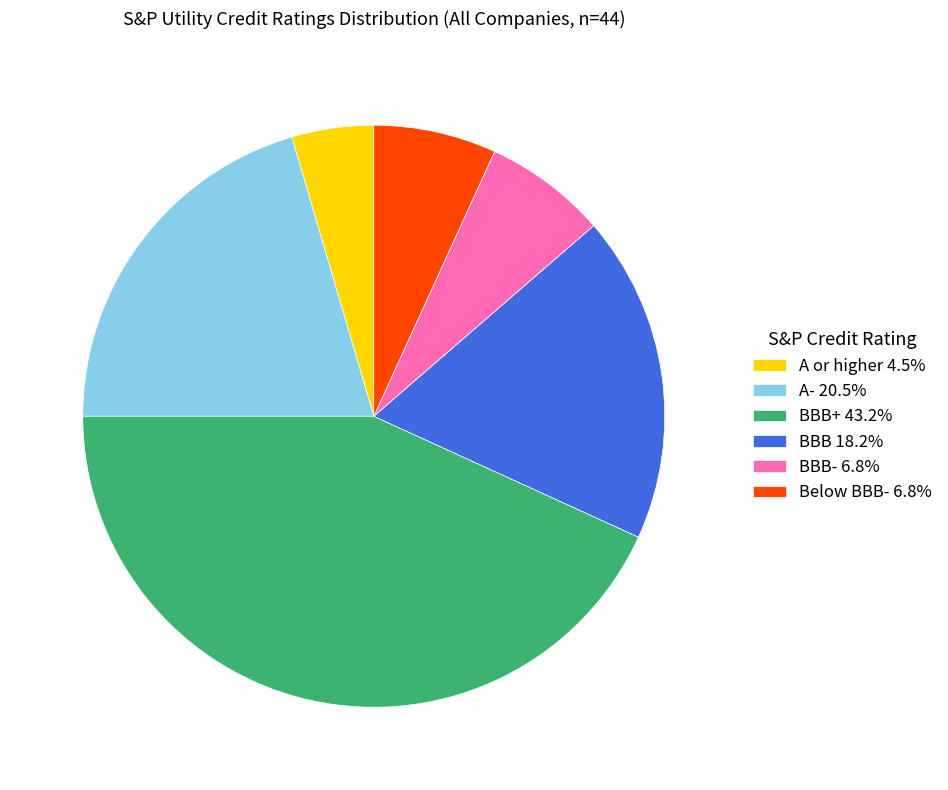

Does BBB- 6.8% represent more than half of the total?

No